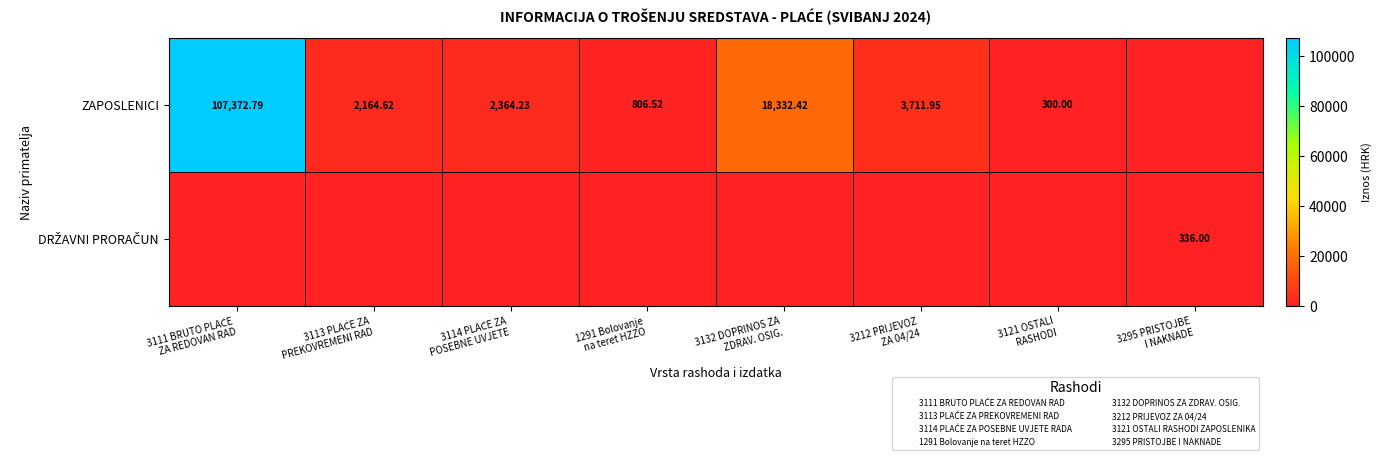

What is the sum of all DRŽAVNI PRORAČUN values?

336.0